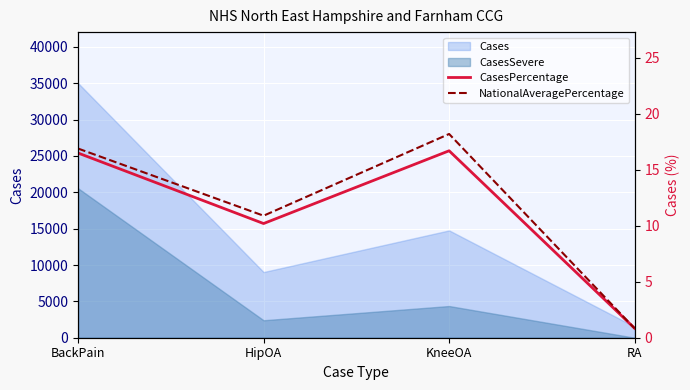

What is the difference between the maximum and minimum values in the NationalAveragePercentage series?

17.4